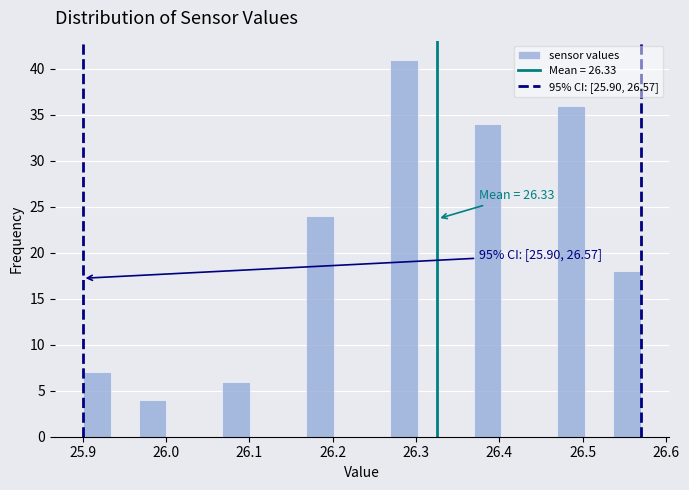

Read against the x-axis, roughly where is the centre of the tallest bar?

26.29